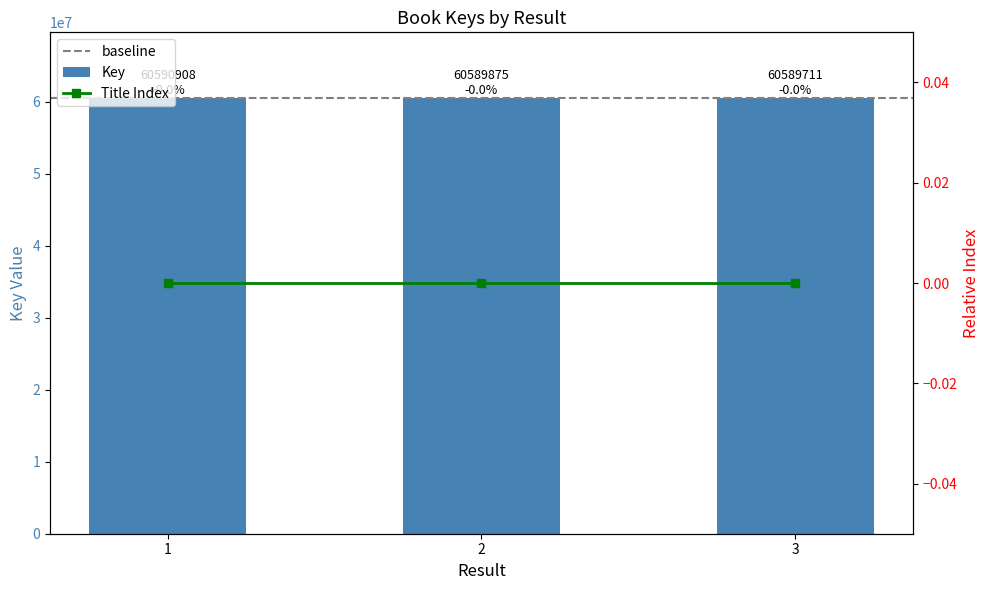

What is the difference between the maximum and minimum values?

1197